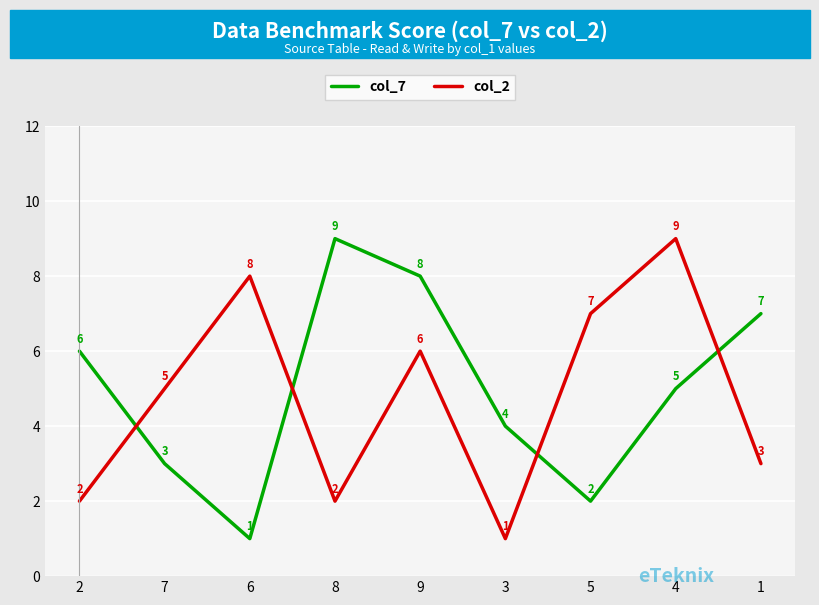

Which series has the largest total across all categories?

col_7